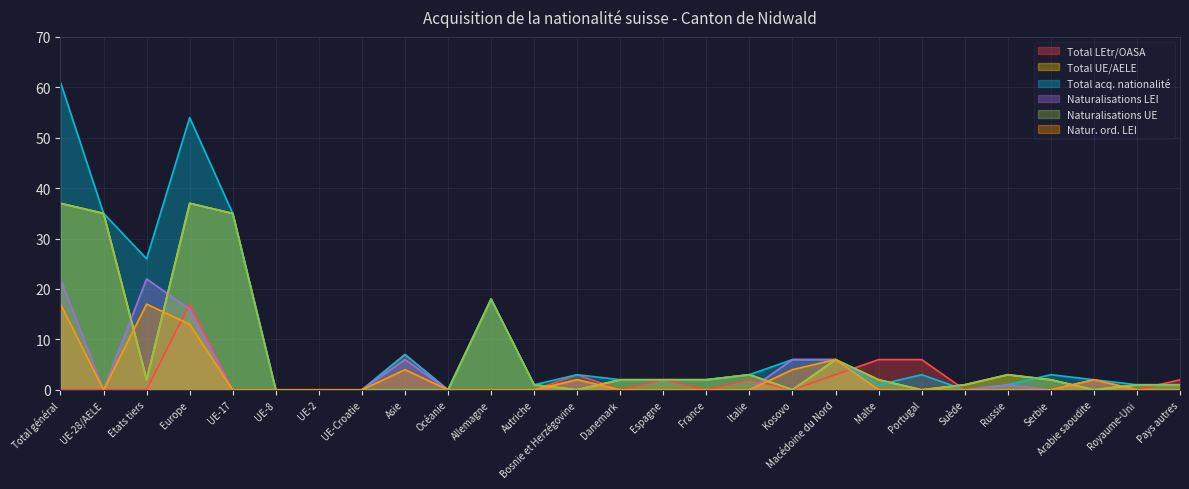

Where is the first local minimum for Total LEtr/OASA?

Danemark